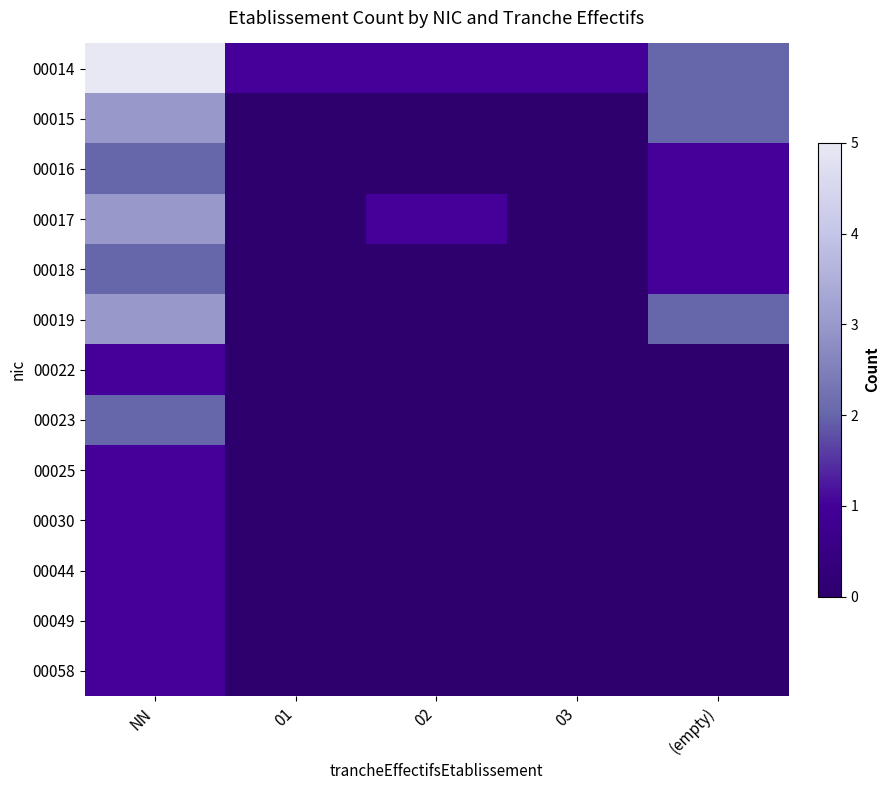

What is the greatest value displayed?

5